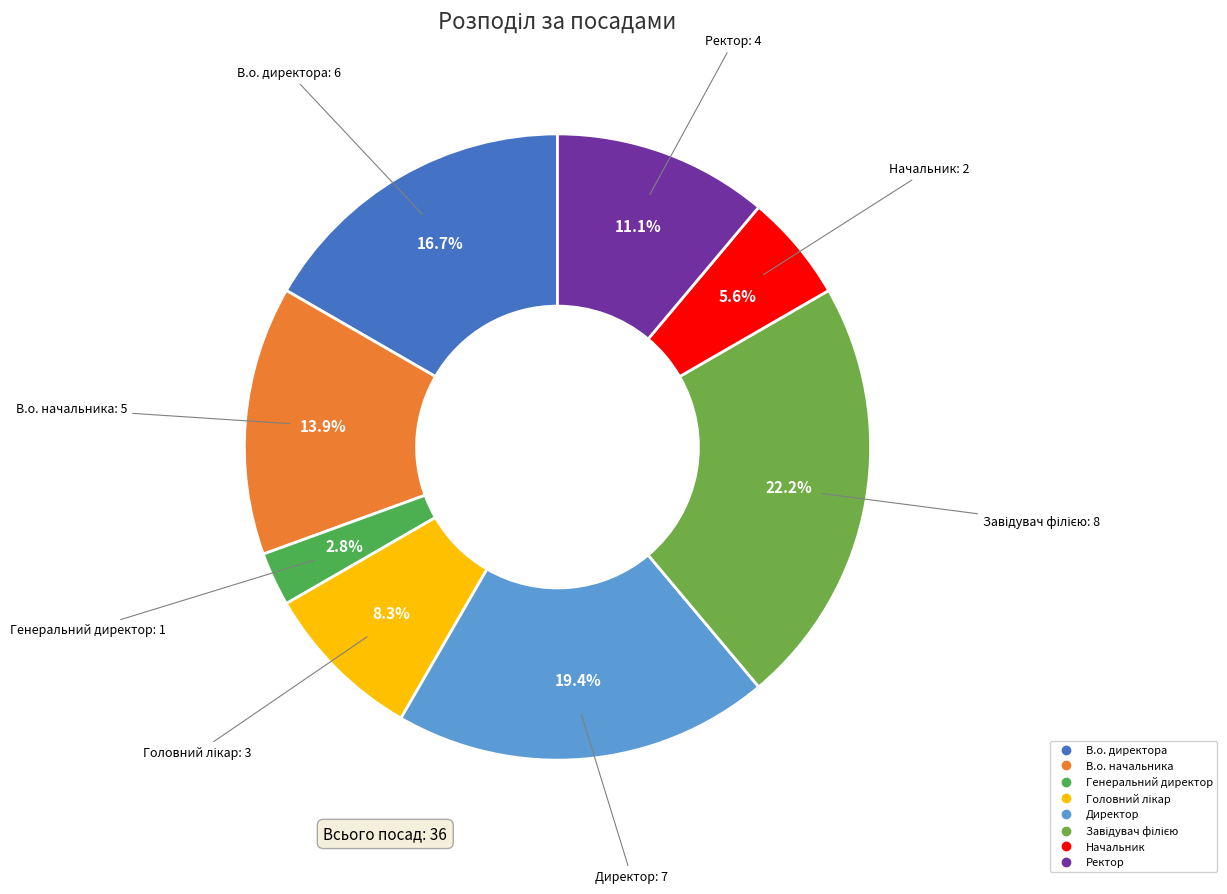

How many slices are in this pie chart?

8